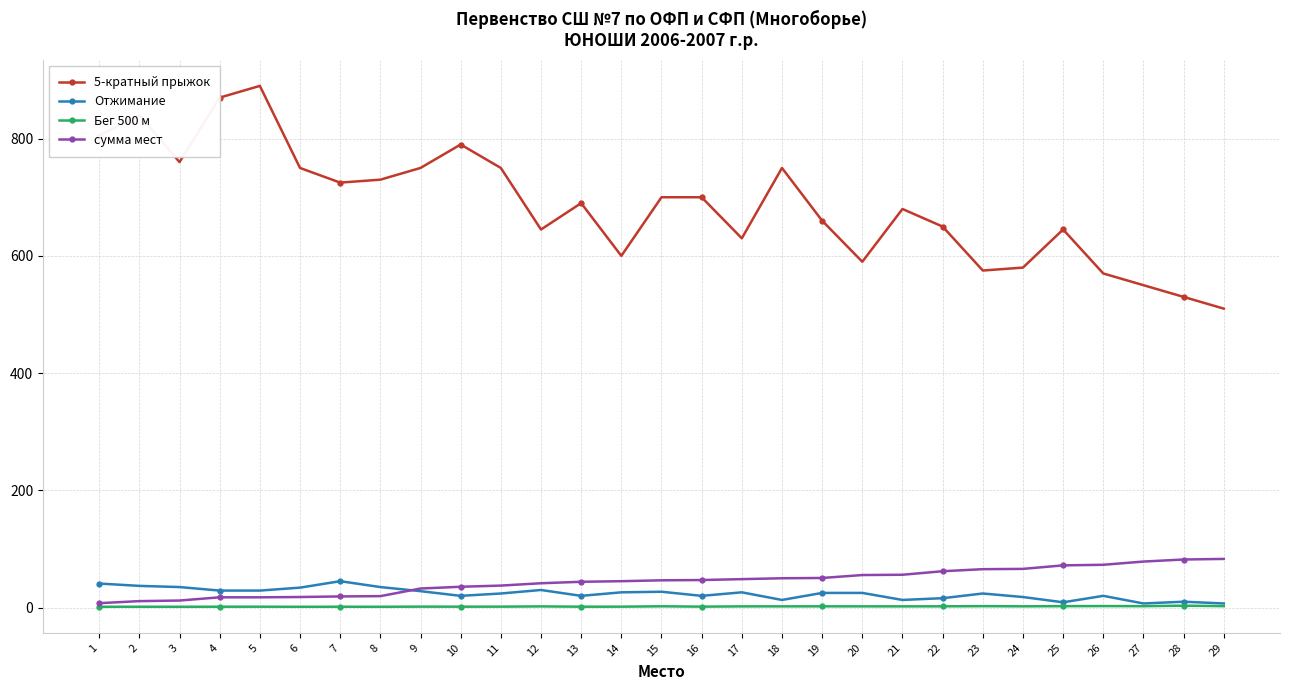

What is the difference between the maximum and minimum values in the Отжимание series?

38.0